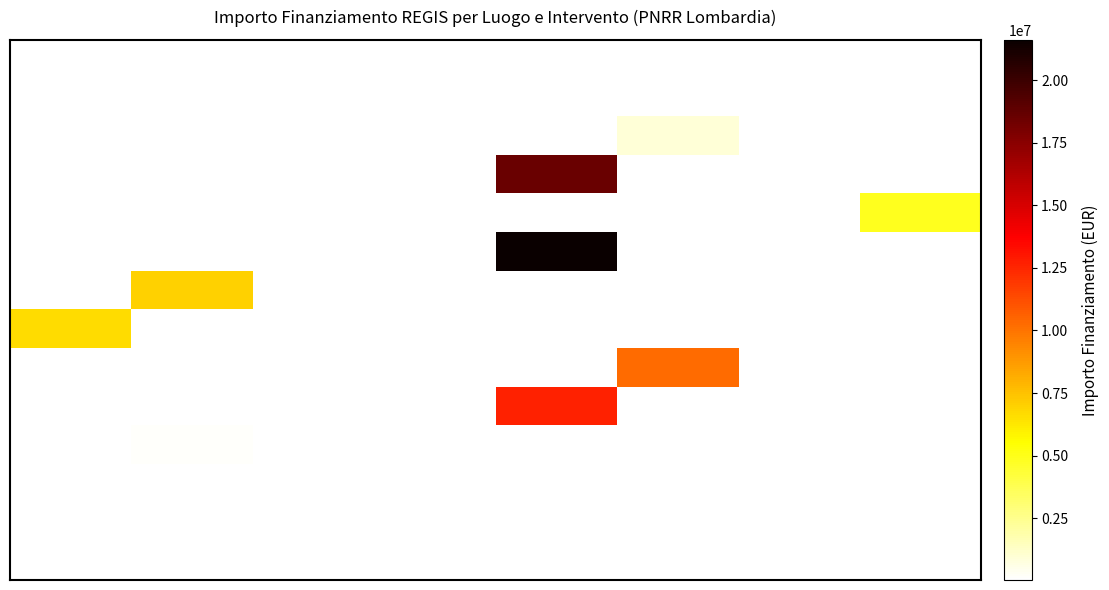

Between 2 and 1, which is larger?

1